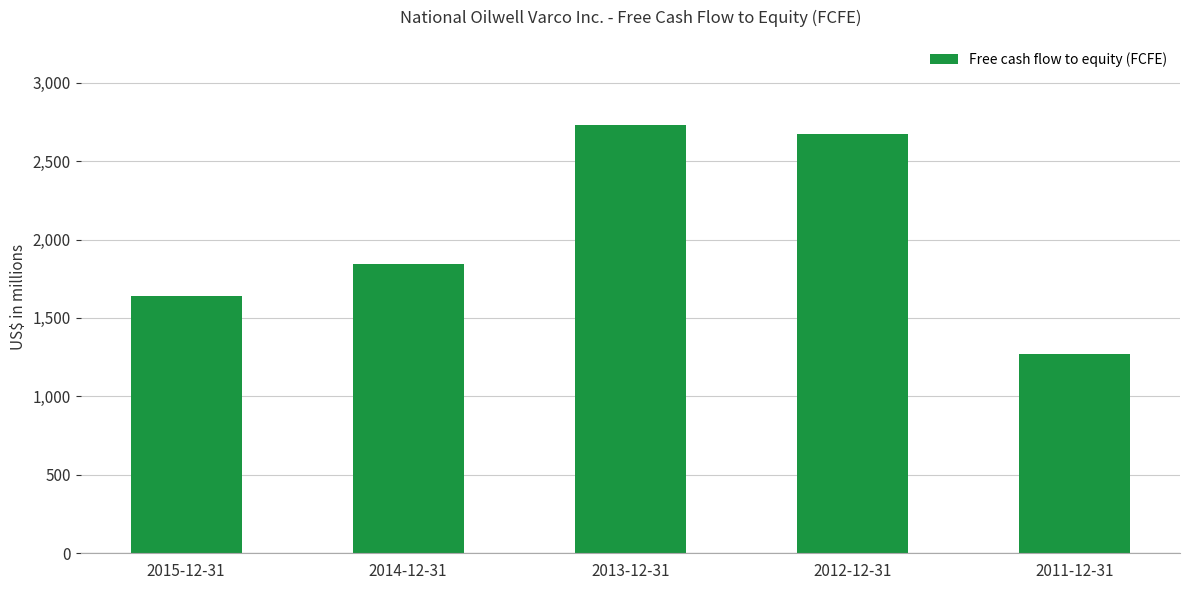

What is the minimum value shown in the chart?

1269